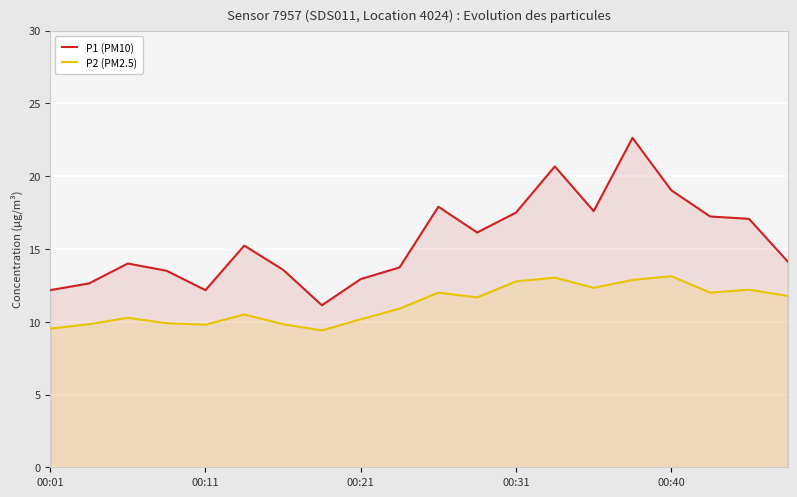

At which category does the chart reach its minimum across all series?

7